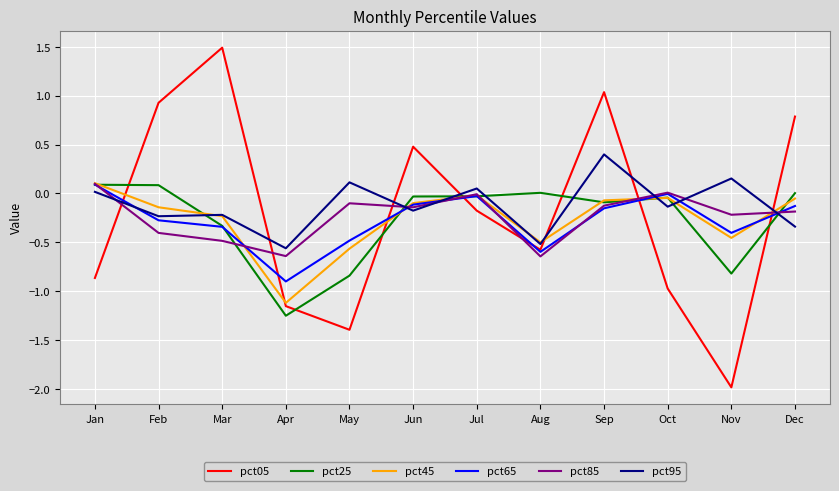

Which category has the highest value across all series?

Mar